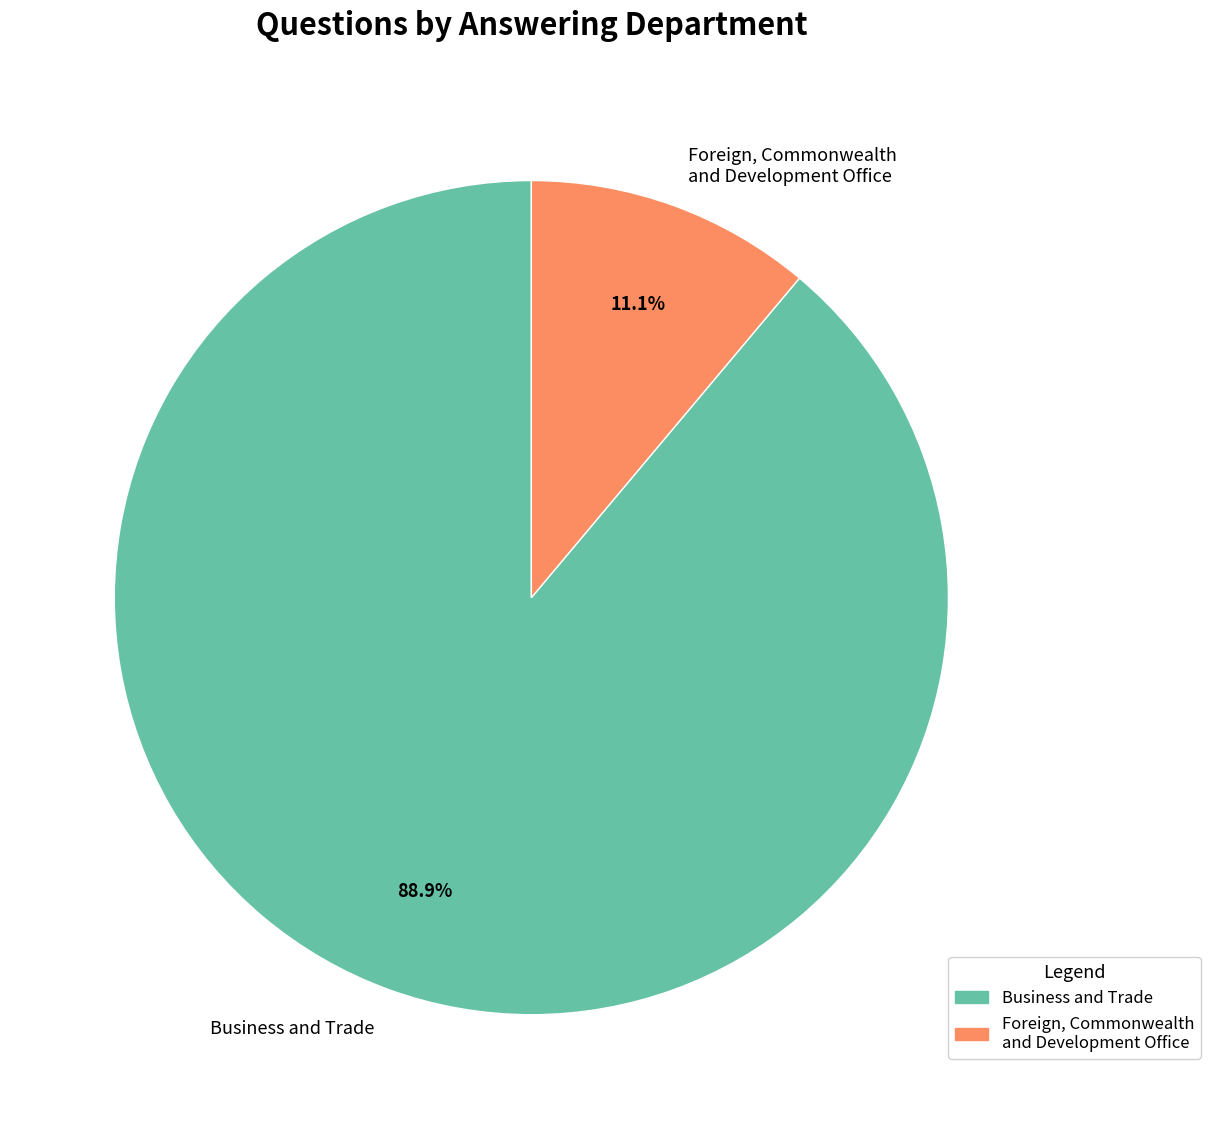

What portion of the pie excludes Business and Trade?

11.1%